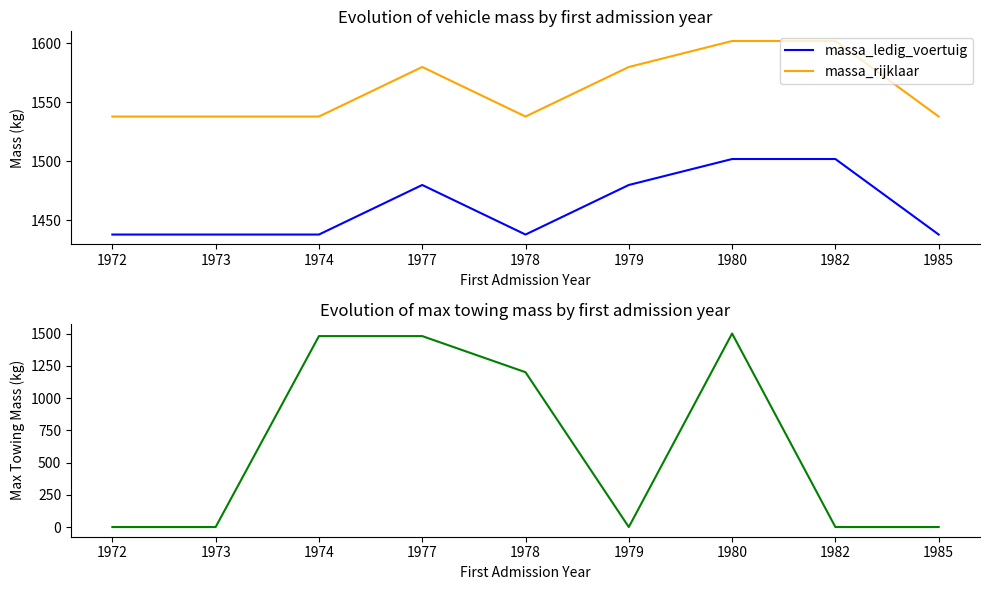

What is the sum of all massa_rijklaar values?

14054